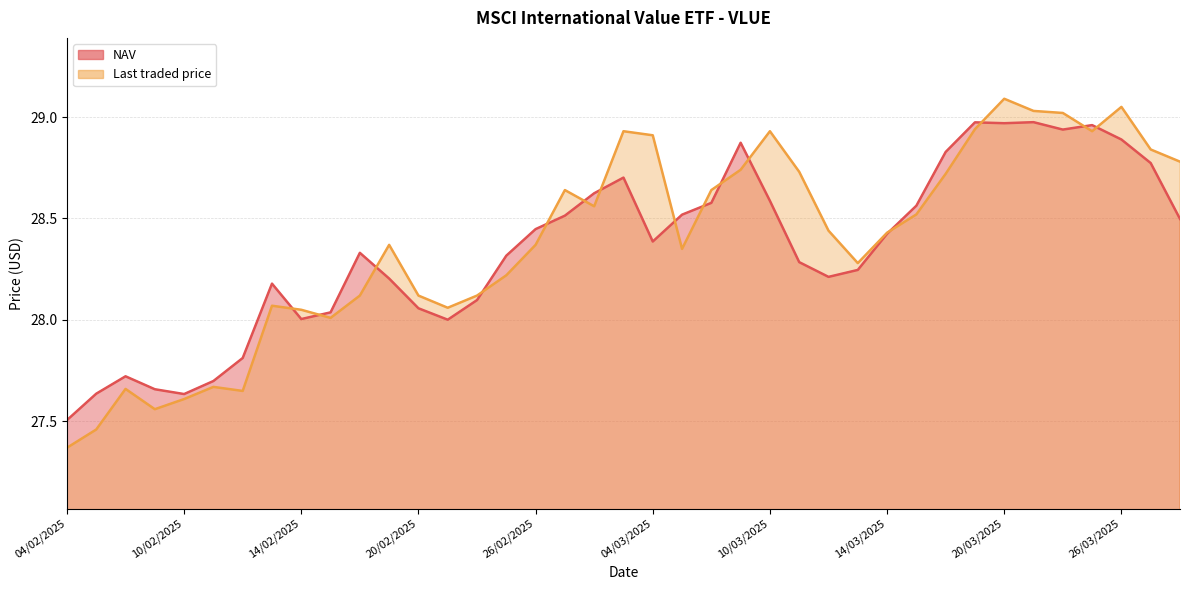

List the series in order of their overall mean, highest first.

Last traded price, NAV